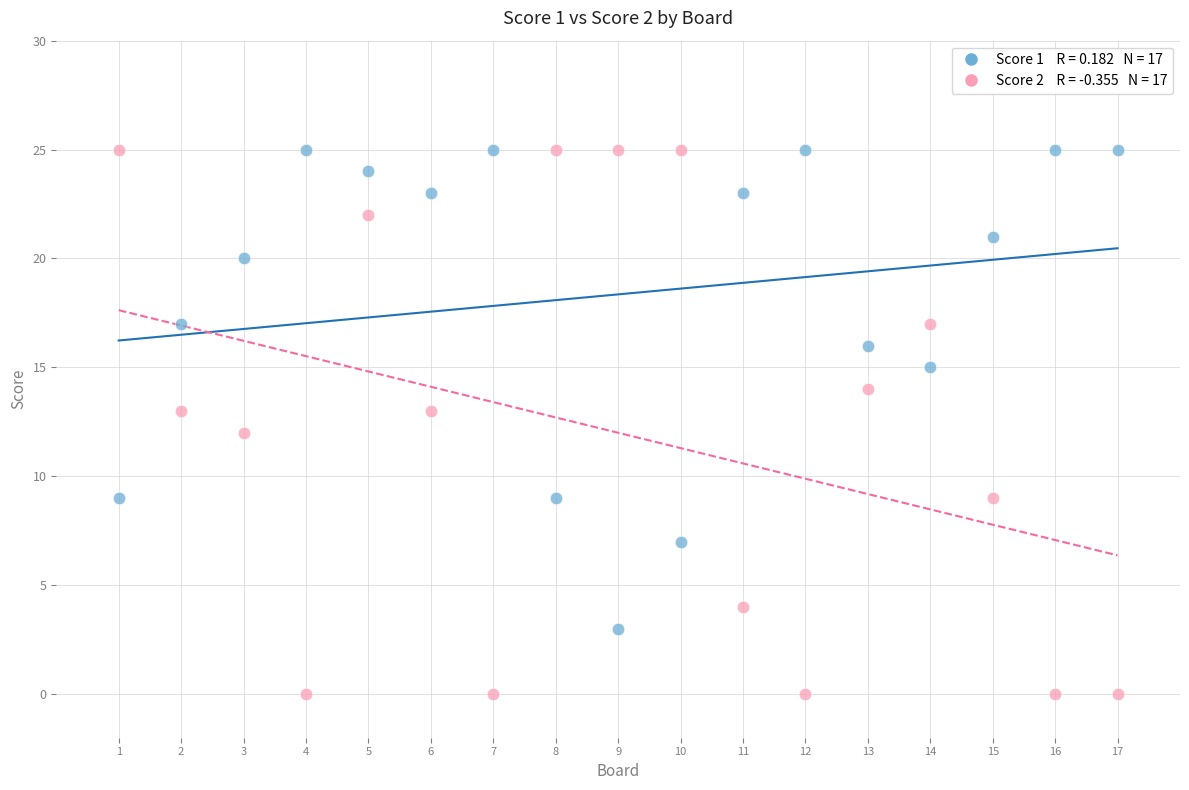

Across all data points, what is the range of Y values (max minus min)?

25